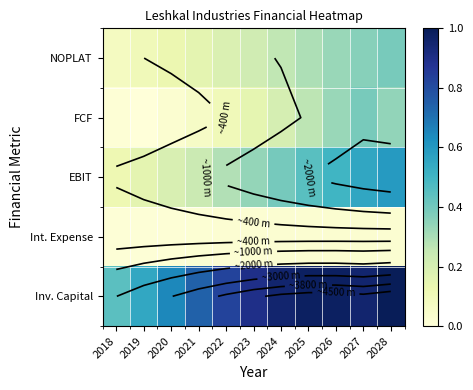

At which label is Int. Expense closest to 0?

2018